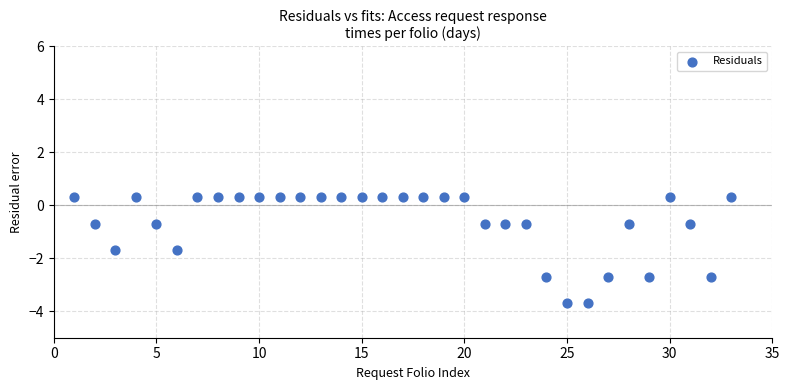

What is the range of Y values (max minus min)?

4.0